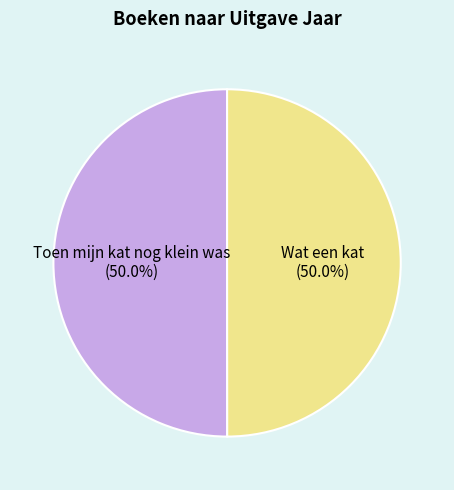

The Toen mijn kat nog klein was slice represents 56% of the pie. True or false?

False